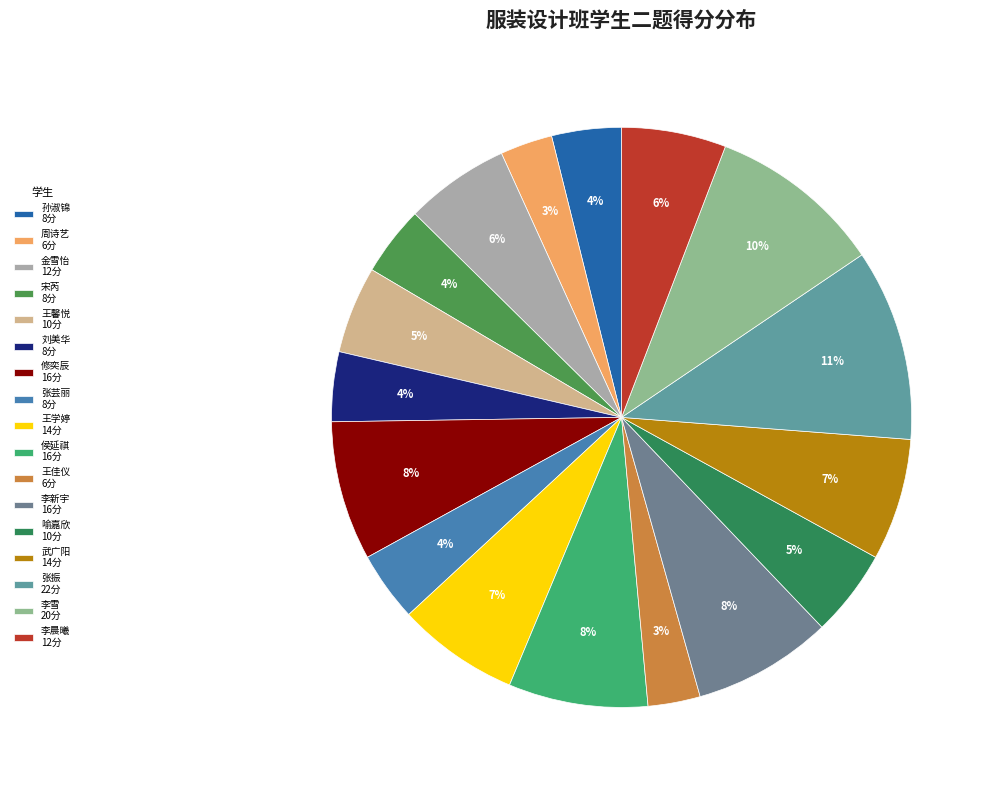

The 刘美华 slice represents 4% of the pie. True or false?

True